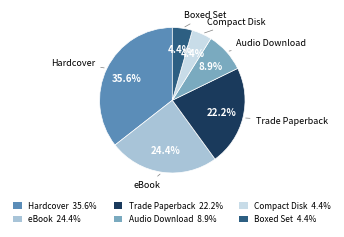

Approximately how many times larger is the value at Trade Paperback compared to Compact Disk?

5.0